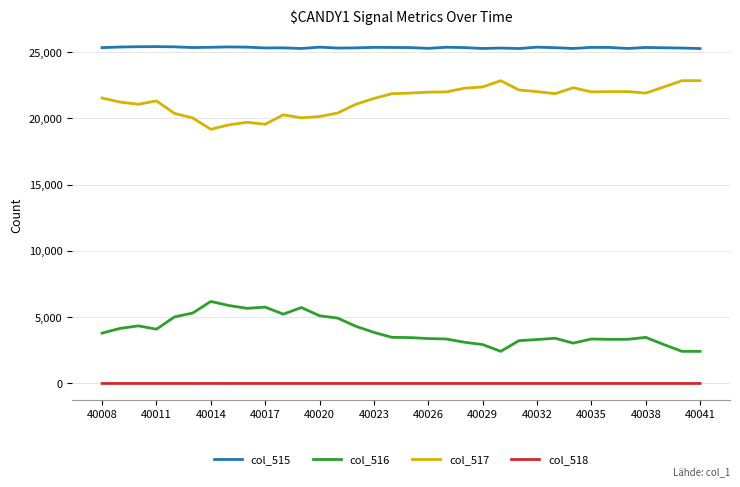

True or false: col_515 and col_518 cross at least once.

False